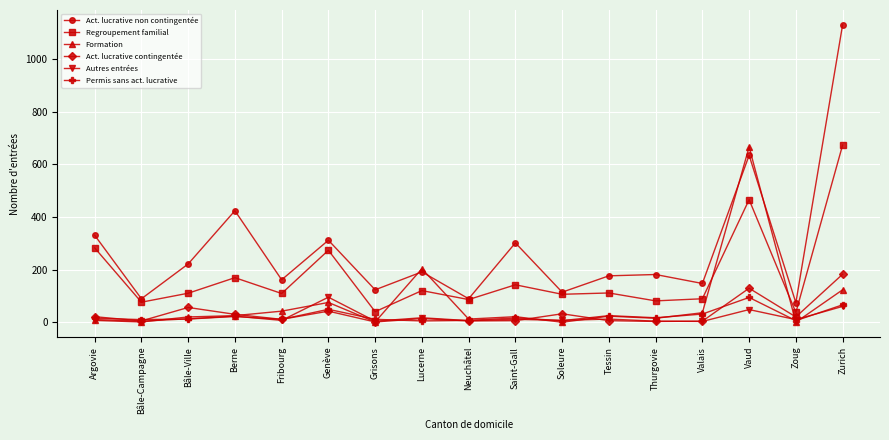

True or false: Act. lucrative non contingentée and Permis sans act. lucrative cross at least once.

False